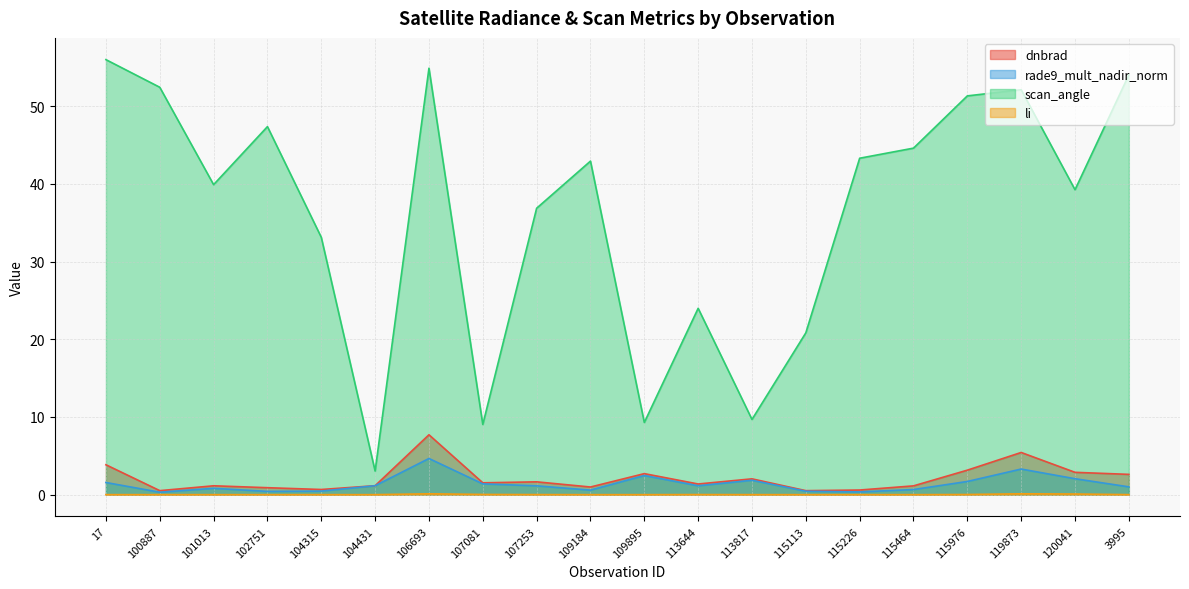

What are all the series names shown in the legend?

dnbrad, rade9_mult_nadir_norm, scan_angle, li